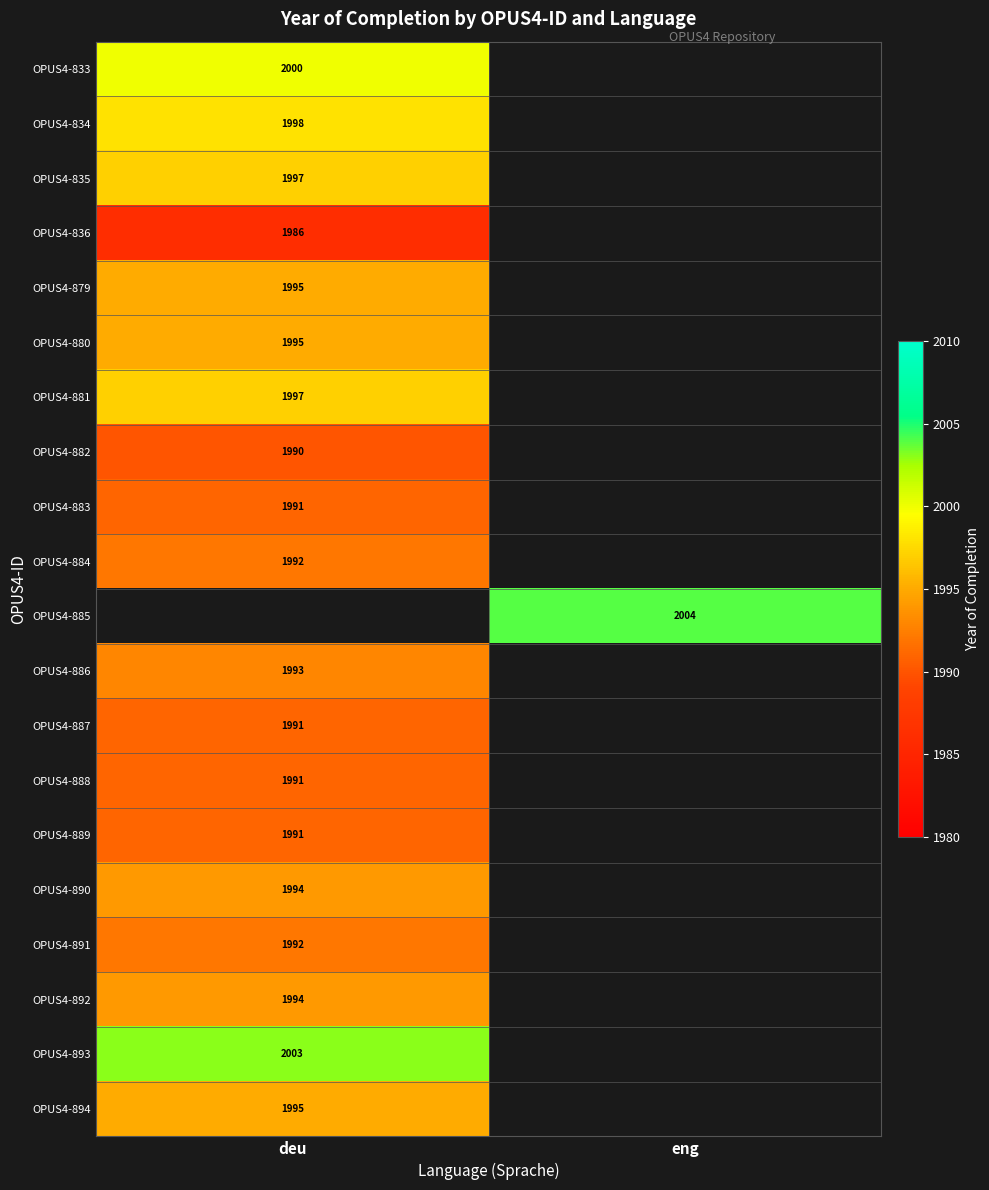

True or false: OPUS4-885 has a value of 2845.9 at eng.

False